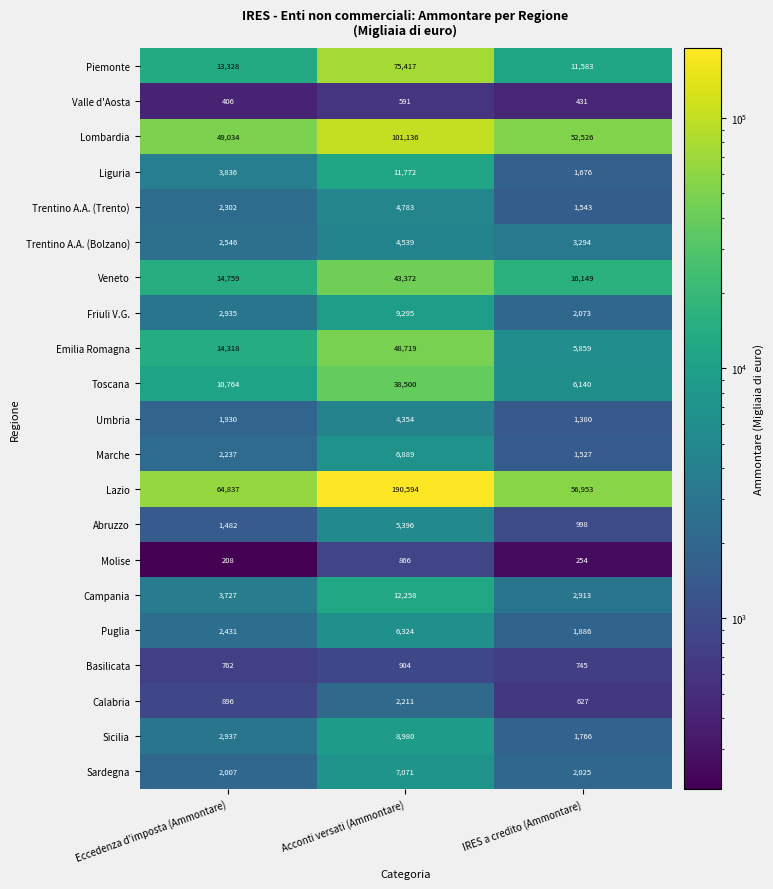

The value of Veneto at Acconti versati (Ammontare) is 75943. True or false?

False